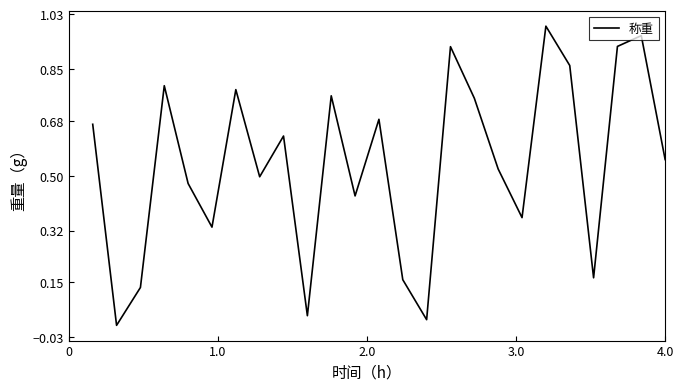

Does the chart have visible grid lines?

No